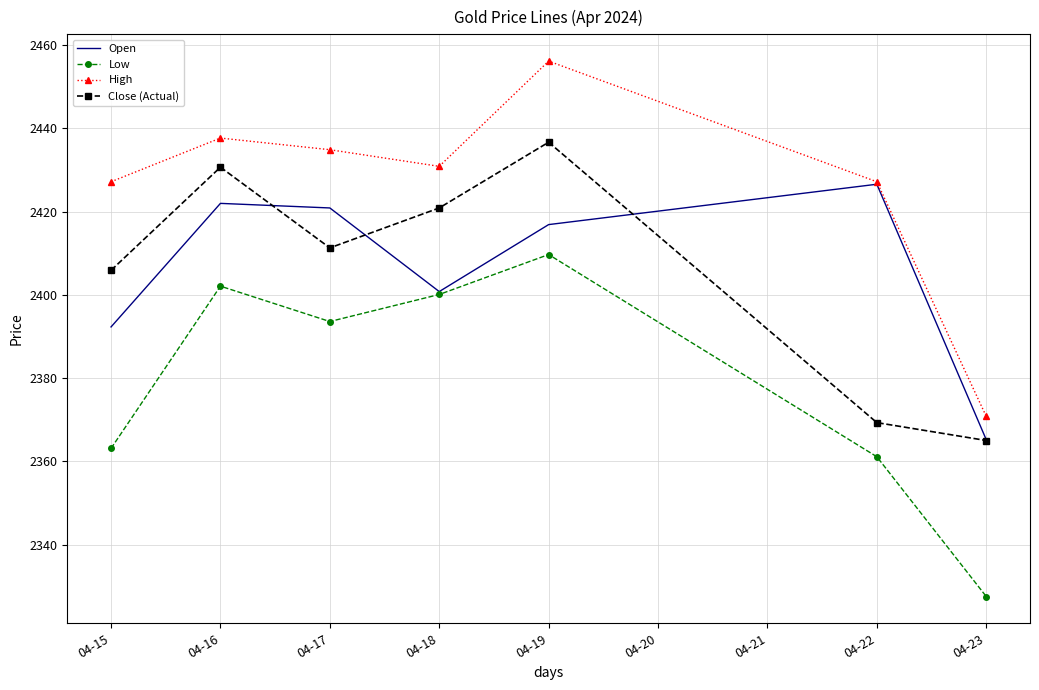

What is the total value across all series at 04-18?

9652.7